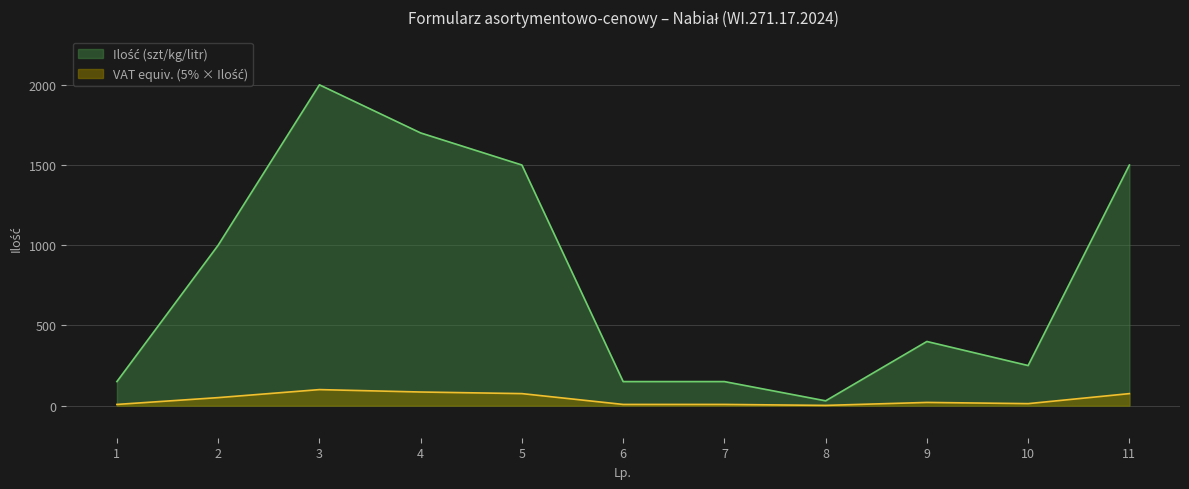

Rank the categories by value from highest to lowest.

3, 4, 5, 11, 2, 9, 10, 1, 6, 7, 8